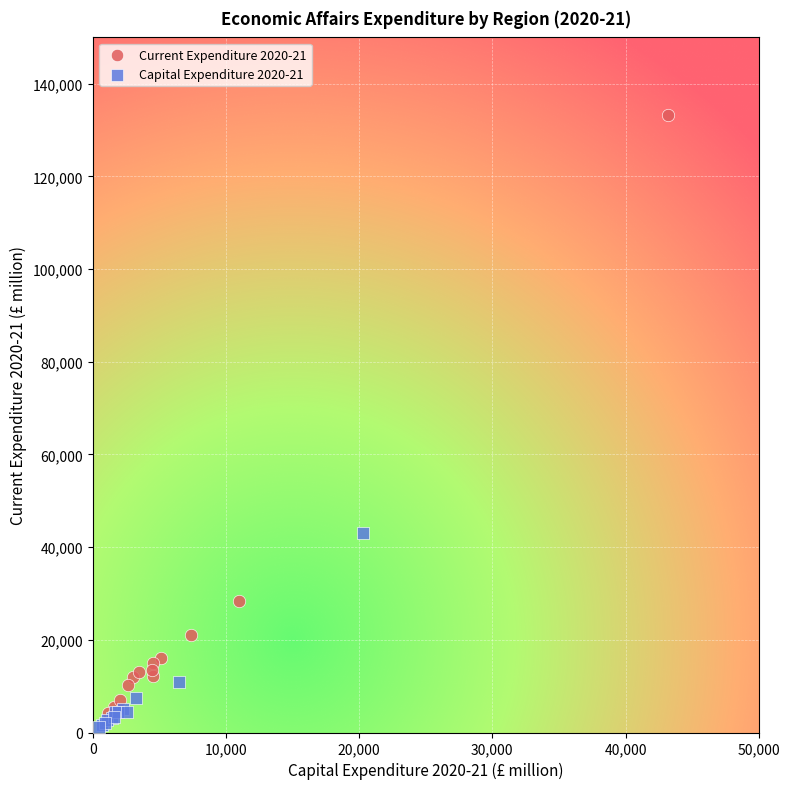

Which series contains the highest Y value?

Current Expenditure 2020-21